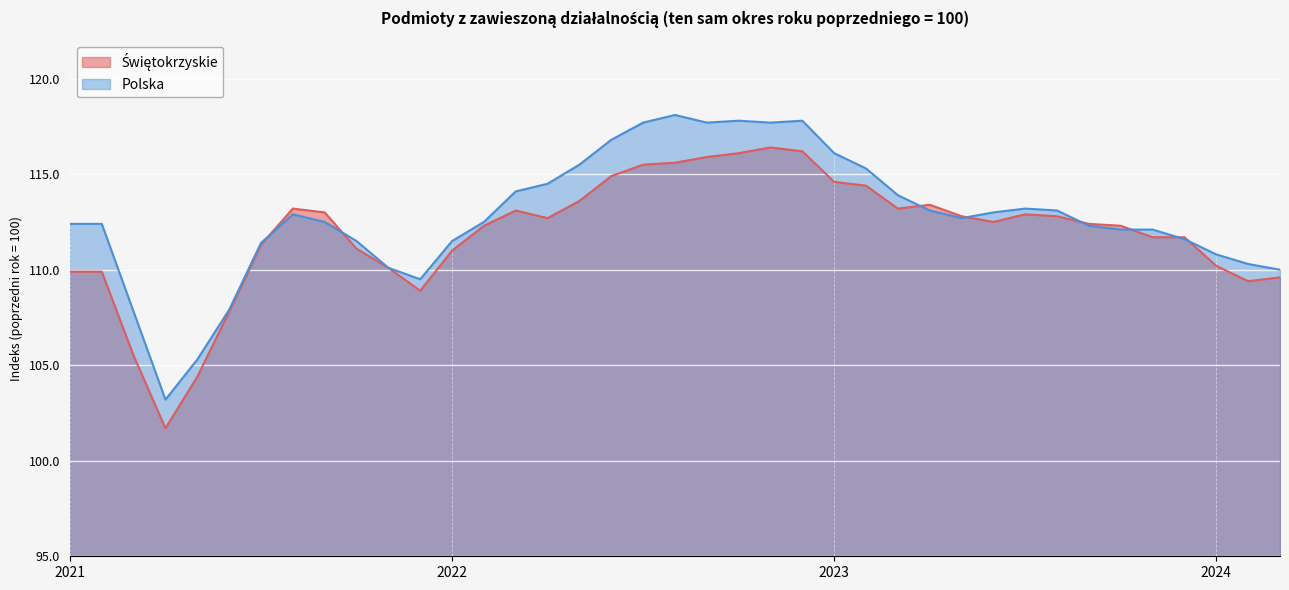

Which label corresponds to the largest value in the chart?

08_2022